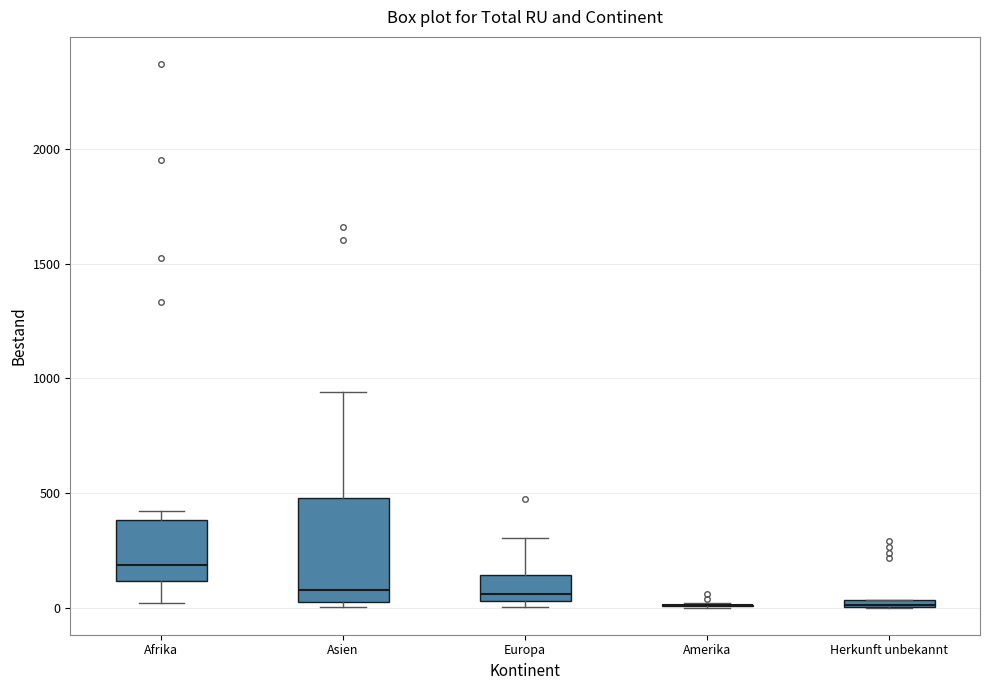

Which box is the tallest, from its lower edge to its upper edge?

Asien